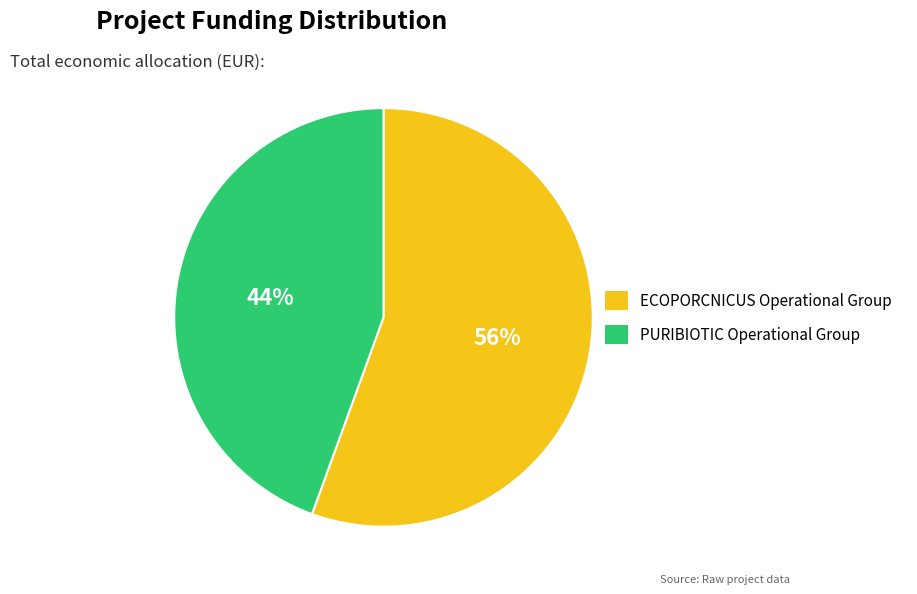

What is the ratio of the value at PURIBIOTIC Operational Group to the value at ECOPORCNICUS Operational Group?

0.8